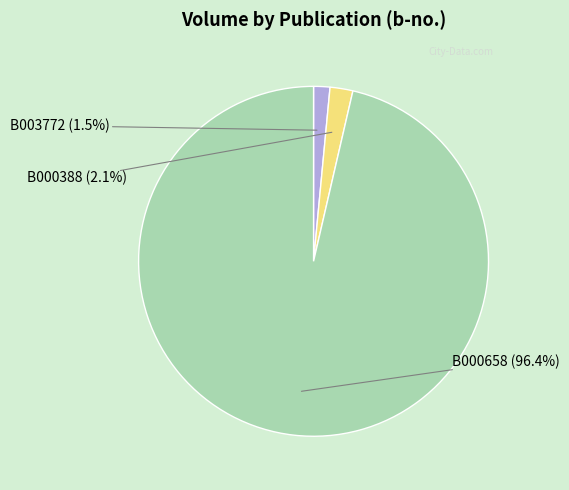

To the nearest percent, what is the difference between the B003772 and B000388 slice percentages?

1%